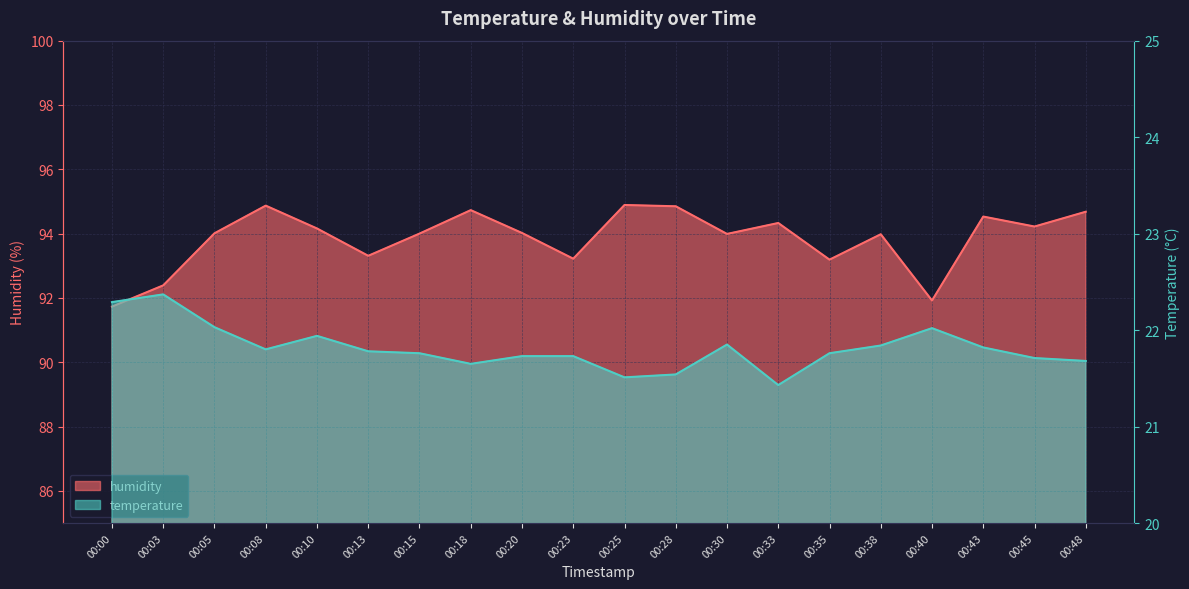

What is the lowest value of the temperature series?

21.4